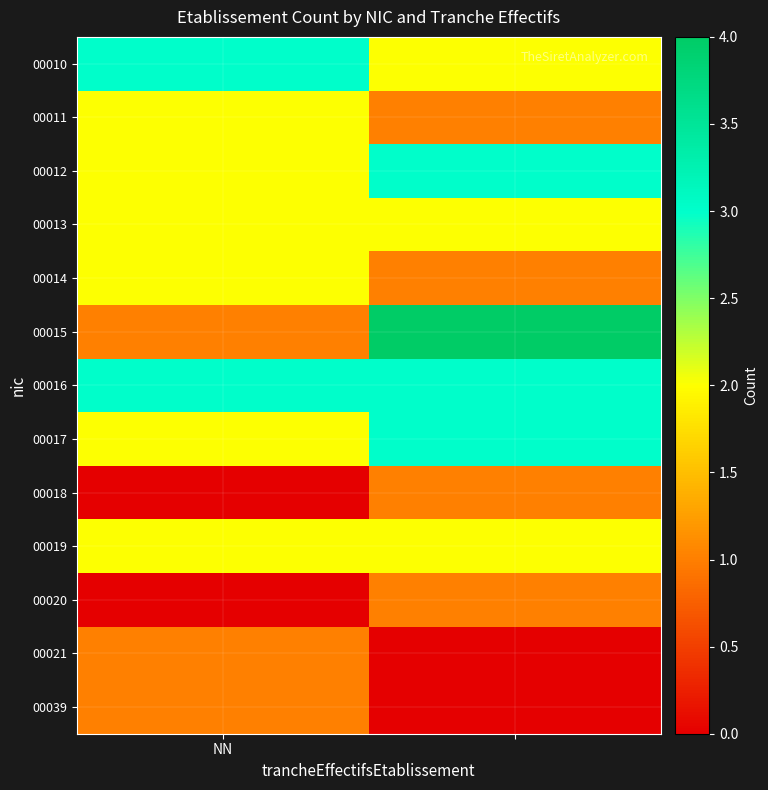

Which category has the highest value across all series?

1